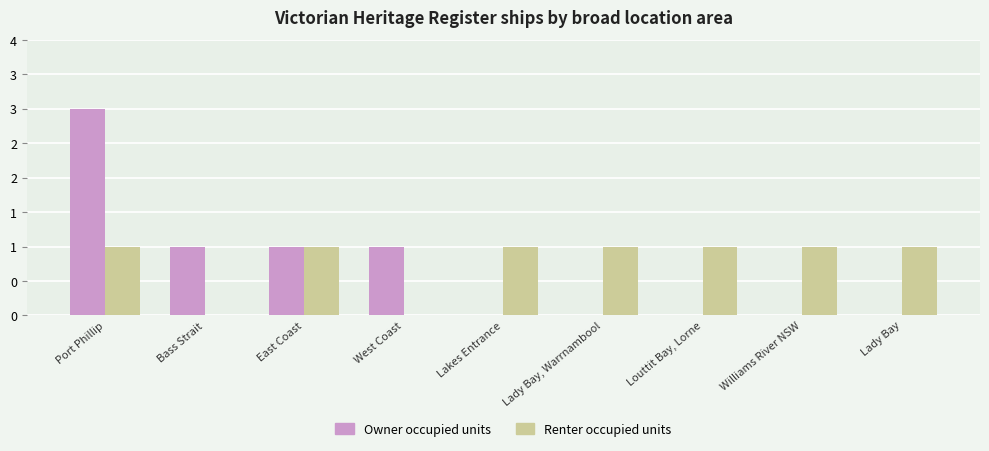

Which series has the widest spread of values?

Owner occupied units